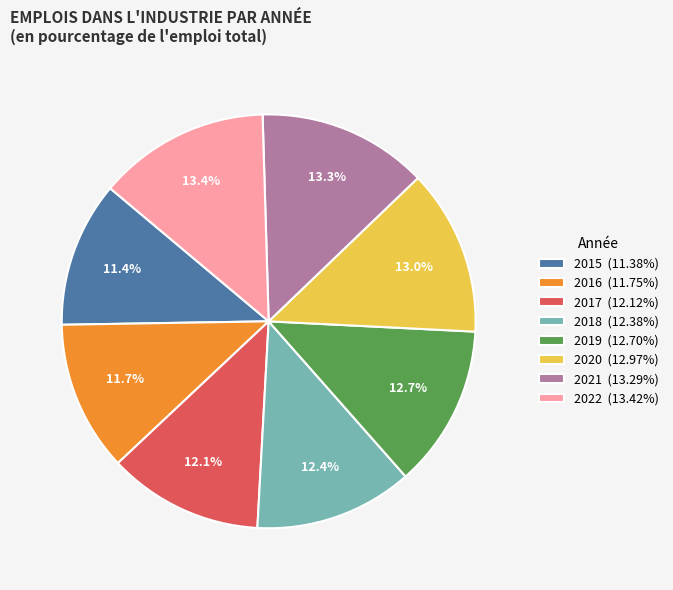

To the nearest percent, what is the difference between the largest and smallest slice percentages?

2%